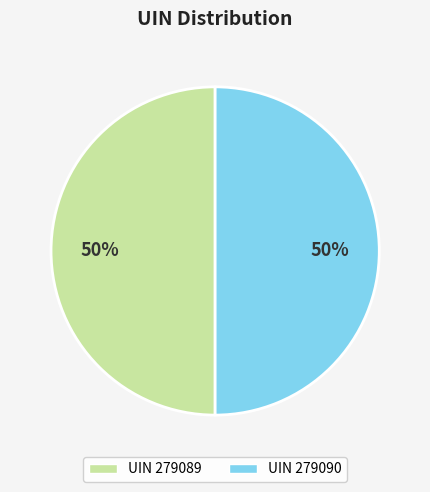

To the nearest percent, what is the average slice percentage?

50%